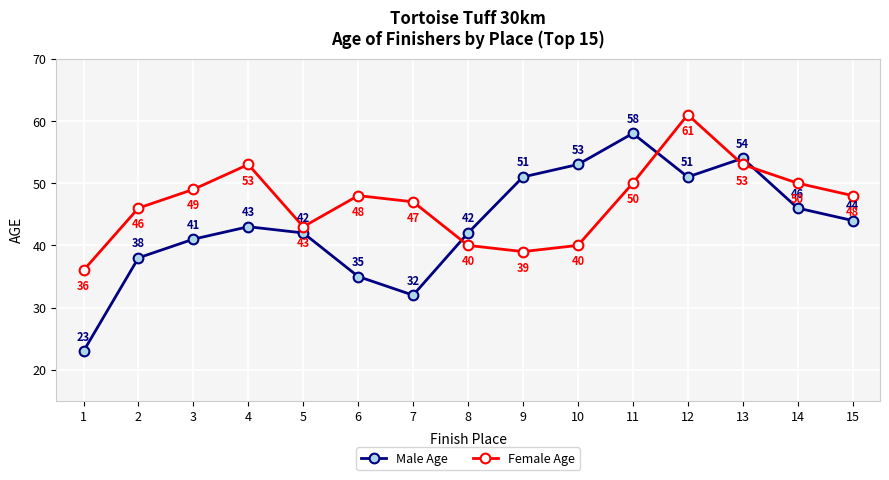

How many interior local peaks does the Female Age series have?

3